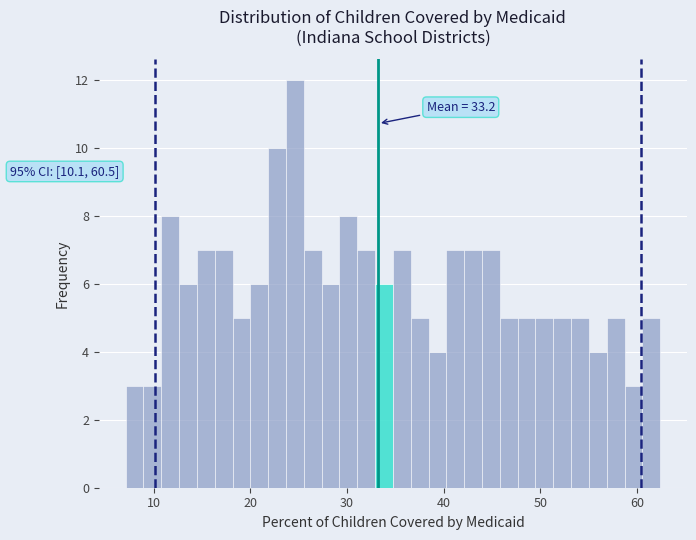

Around what value on the x-axis is the tallest bar? Give the approximate position of its centre, as read against the axis.

25